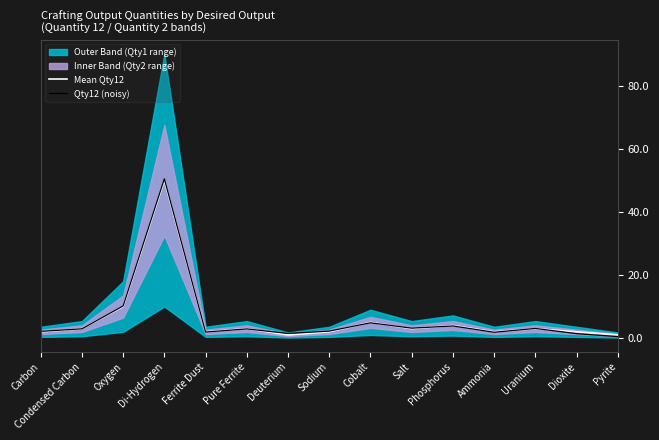

What is the minimum value for Qty12 (noisy)?

0.5